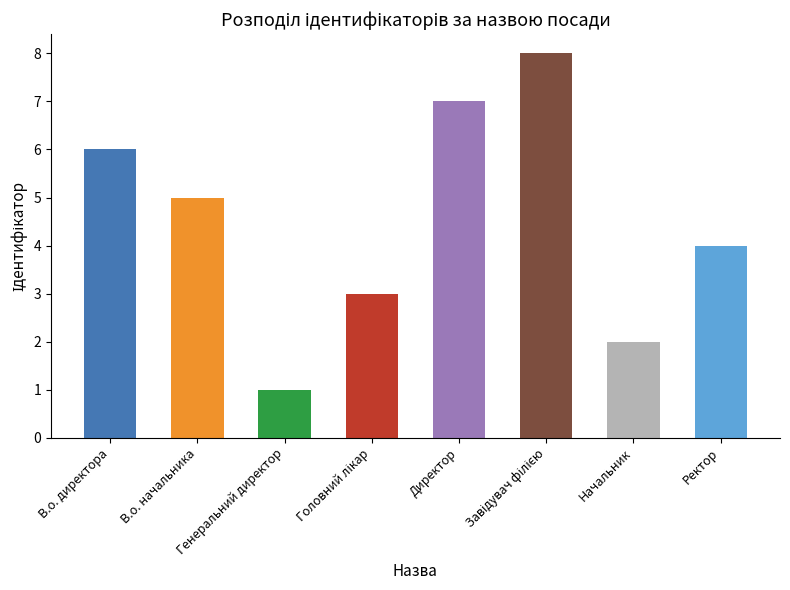

At which category does the chart reach its minimum across all series?

Генеральний директор